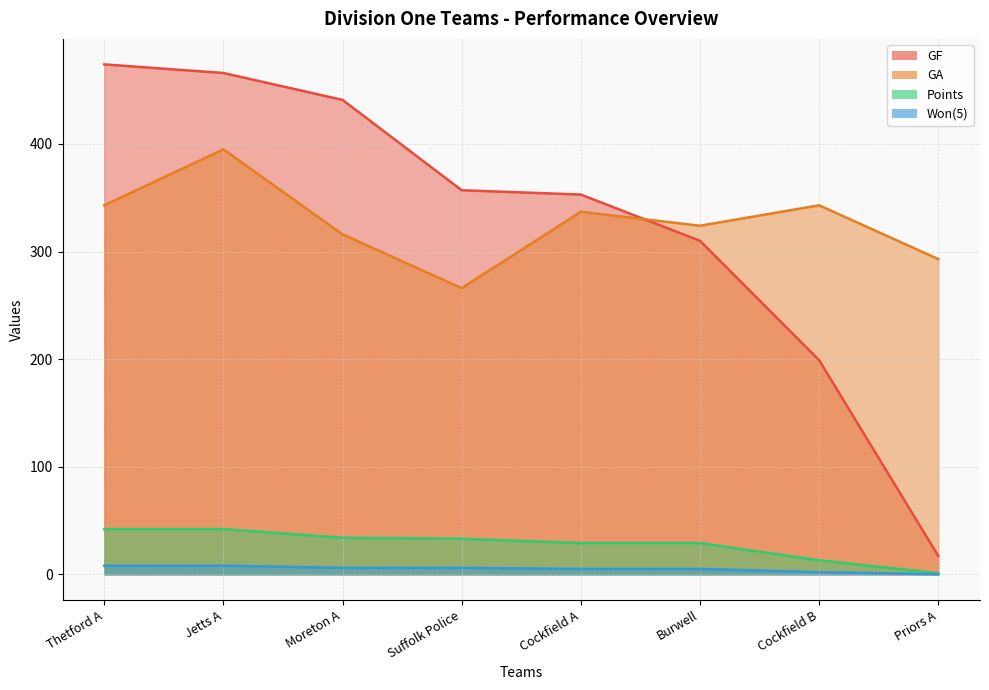

Does the chart have visible grid lines?

Yes